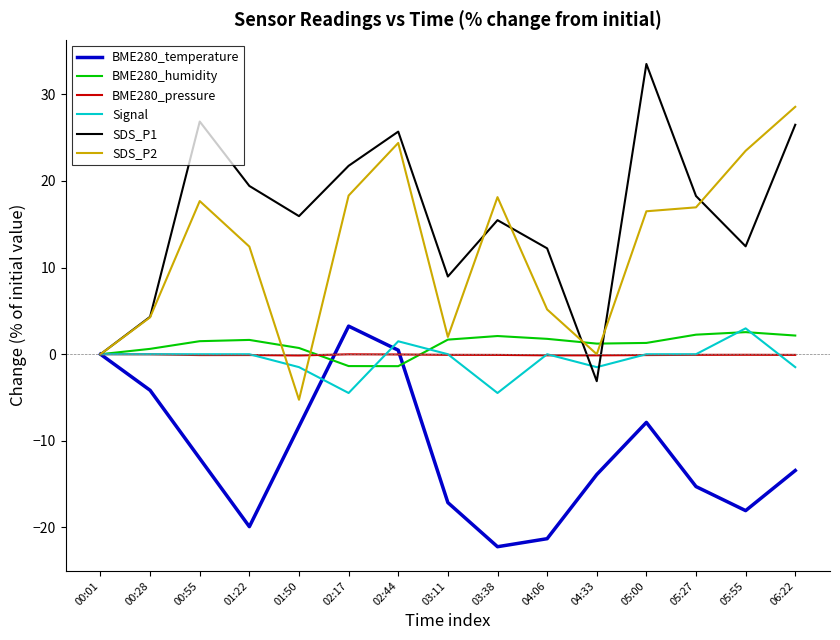

Which series has the largest range (max minus min)?

SDS_P1